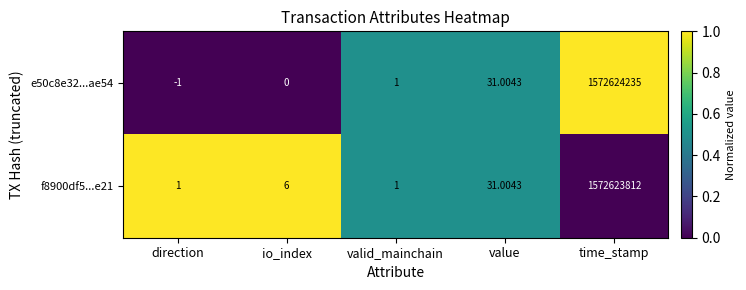

List the labels in order of e50c8e32...ae54 value, smallest first.

direction, io_index, valid_mainchain, value, time_stamp